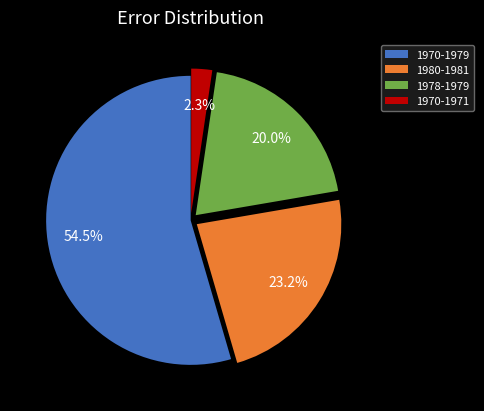

Does any single category account for the majority?

Yes